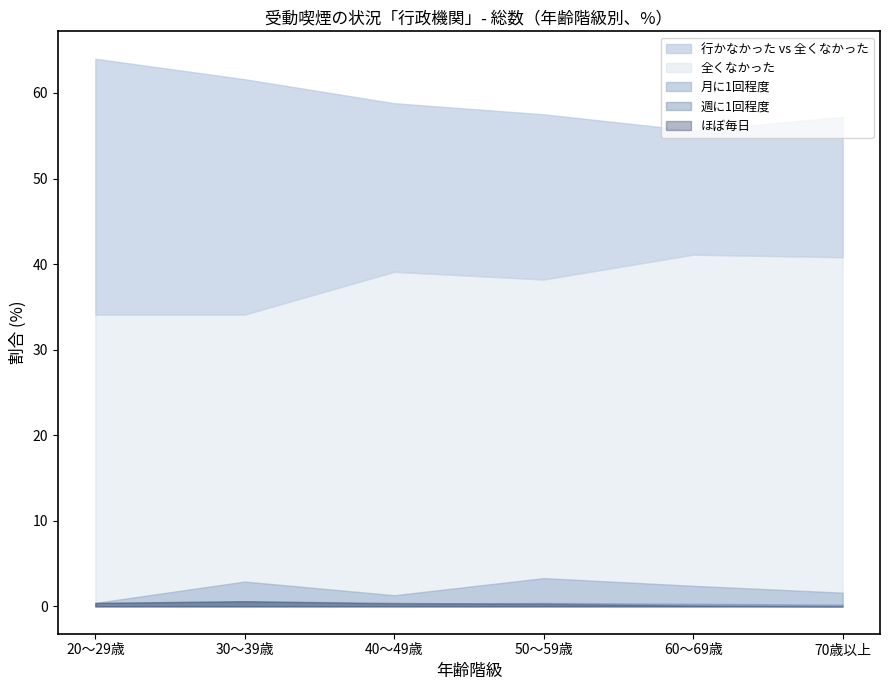

What is the difference between the highest and lowest values at 50～59歳?

57.2